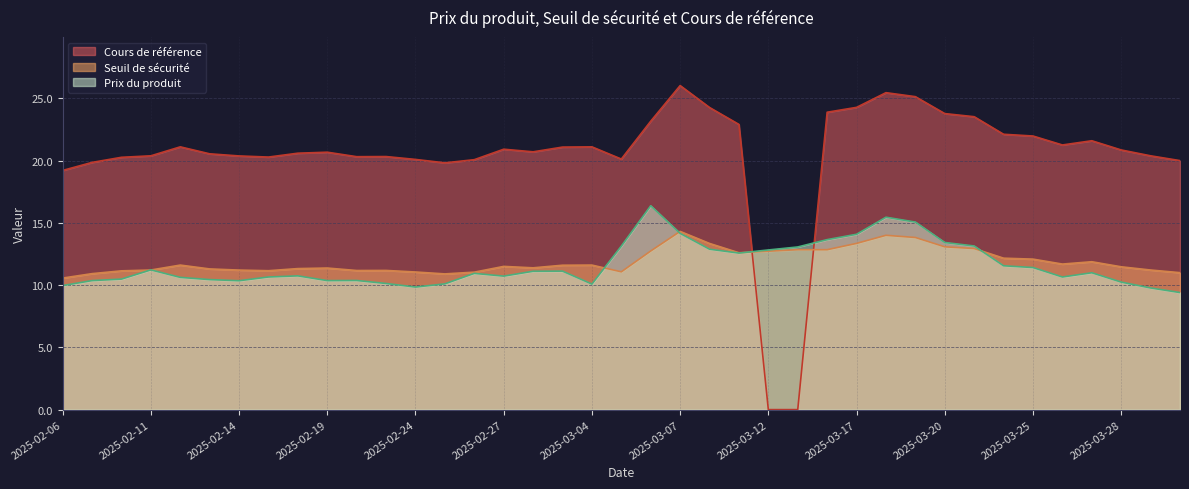

Reading left to right, what are all the values shown in this chart?

Cours de référence: 2025-04-01=20.0	2025-03-31=20.4	2025-03-28=20.9	2025-03-27=21.6	2025-03-26=21.2	2025-03-25=22.0	2025-03-24=22.1	2025-03-21=23.5	2025-03-20=23.8	2025-03-19=25.1	2025-03-18=25.4	2025-03-17=24.3	2025-03-14=23.9	2025-03-13=0.0	2025-03-12=0.0	2025-03-11=22.9	2025-03-10=24.3	2025-03-07=26.0	2025-03-06=23.2	2025-03-05=20.1	2025-03-04=21.1	2025-03-03=21.1	2025-02-28=20.7	2025-02-27=20.9	2025-02-26=20.1	2025-02-25=19.8	2025-02-24=20.1	2025-02-21=20.3	2025-02-20=20.3	2025-02-19=20.7	2025-02-18=20.6	2025-02-17=20.3	2025-02-14=20.4	2025-02-13=20.5	2025-02-12=21.1	2025-02-11=20.4	2025-02-10=20.3	2025-02-07=19.9	2025-02-06=19.2
Seuil de sécurité: 2025-04-01=11.0	2025-03-31=11.2	2025-03-28=11.5	2025-03-27=11.9	2025-03-26=11.7	2025-03-25=12.1	2025-03-24=12.2	2025-03-21=12.9	2025-03-20=13.1	2025-03-19=13.8	2025-03-18=14.0	2025-03-17=13.3	2025-03-14=12.8	2025-03-13=12.8	2025-03-12=12.7	2025-03-11=12.6	2025-03-10=13.3	2025-03-07=14.3	2025-03-06=12.7	2025-03-05=11.1	2025-03-04=11.6	2025-03-03=11.6	2025-02-28=11.4	2025-02-27=11.5	2025-02-26=11.0	2025-02-25=10.9	2025-02-24=11.1	2025-02-21=11.2	2025-02-20=11.2	2025-02-19=11.4	2025-02-18=11.3	2025-02-17=11.2	2025-02-14=11.2	2025-02-13=11.3	2025-02-12=11.6	2025-02-11=11.2	2025-02-10=11.1	2025-02-07=10.9	2025-02-06=10.6
Prix du produit: 2025-04-01=9.4	2025-03-31=9.8	2025-03-28=10.2	2025-03-27=11.0	2025-03-26=10.7	2025-03-25=11.4	2025-03-24=11.6	2025-03-21=13.1	2025-03-20=13.4	2025-03-19=15.1	2025-03-18=15.4	2025-03-17=14.1	2025-03-14=13.7	2025-03-13=13.1	2025-03-12=12.8	2025-03-11=12.6	2025-03-10=12.9	2025-03-07=14.2	2025-03-06=16.4	2025-03-05=13.1	2025-03-04=10.1	2025-03-03=11.1	2025-02-28=11.1	2025-02-27=10.7	2025-02-26=10.9	2025-02-25=10.1	2025-02-24=9.8	2025-02-21=10.1	2025-02-20=10.4	2025-02-19=10.4	2025-02-18=10.7	2025-02-17=10.7	2025-02-14=10.3	2025-02-13=10.4	2025-02-12=10.6	2025-02-11=11.2	2025-02-10=10.5	2025-02-07=10.4	2025-02-06=10.0